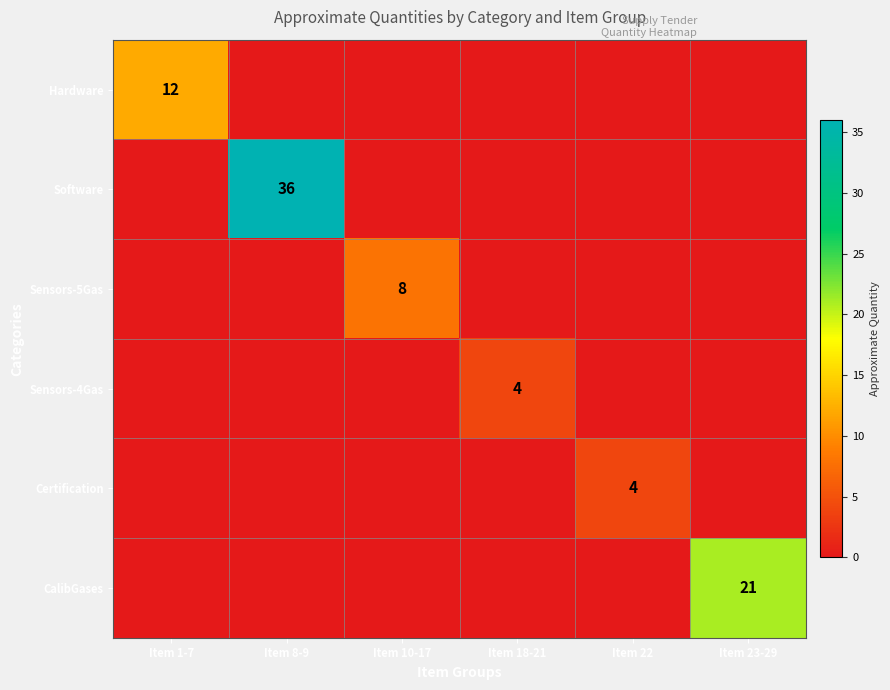

What is the spread (max minus min) of values at Item 1-7?

12